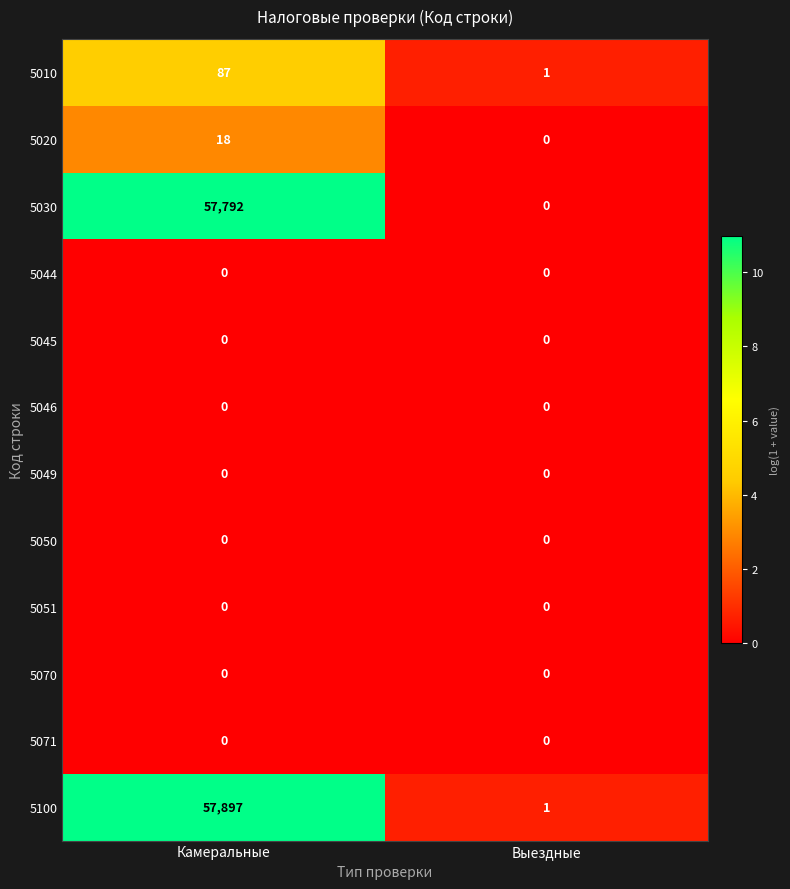

Reading left to right, what are all the values shown in this chart?

5010: Камеральные=87	Выездные=1
5020: Камеральные=18	Выездные=0
5030: Камеральные=57792	Выездные=0
5044: Камеральные=0	Выездные=0
5045: Камеральные=0	Выездные=0
5046: Камеральные=0	Выездные=0
5049: Камеральные=0	Выездные=0
5050: Камеральные=0	Выездные=0
5051: Камеральные=0	Выездные=0
5070: Камеральные=0	Выездные=0
5071: Камеральные=0	Выездные=0
5100: Камеральные=57897	Выездные=1